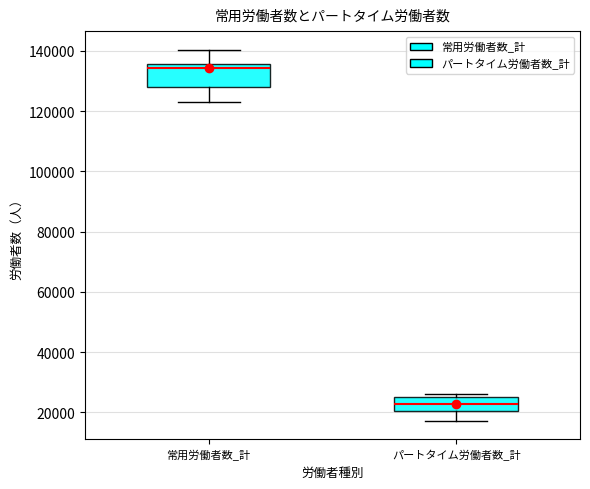

Reading left to right, transcribe this box plot: for each box, give where its median line is, the range the box spans, and where its two whiskers end, as read against the y-axis. The values are not printed on the chart, so give them approximately, as read against the axis.

常用労働者数_計: median 134000, box 128000 to 136000, whiskers 124000 to 140000
パートタイム労働者数_計: median 22000, box 20000 to 26000, whiskers 18000 to 26000 (just above the box's upper edge)